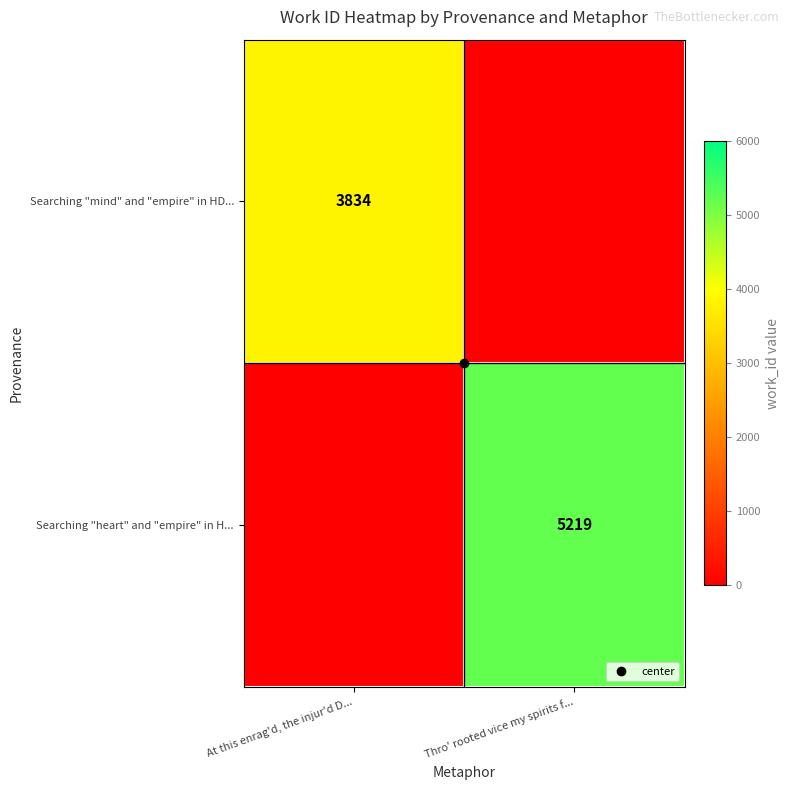

At which label is Searching "heart" and "empire" in H... closest to 2609?

At this enrag'd, the injur'd D...